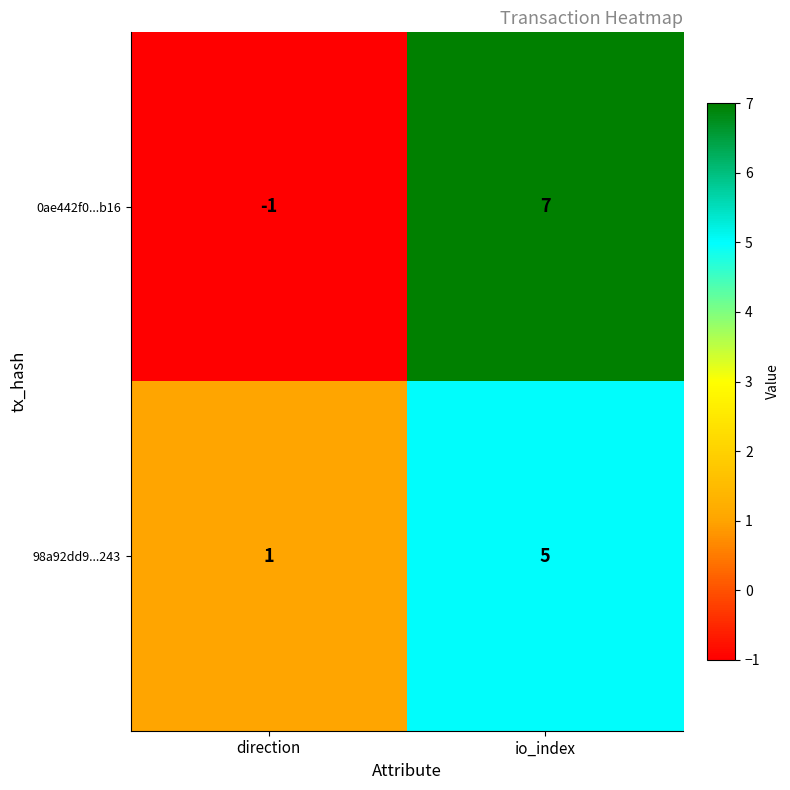

What is the average value of the 98a92dd9...243 series?

3